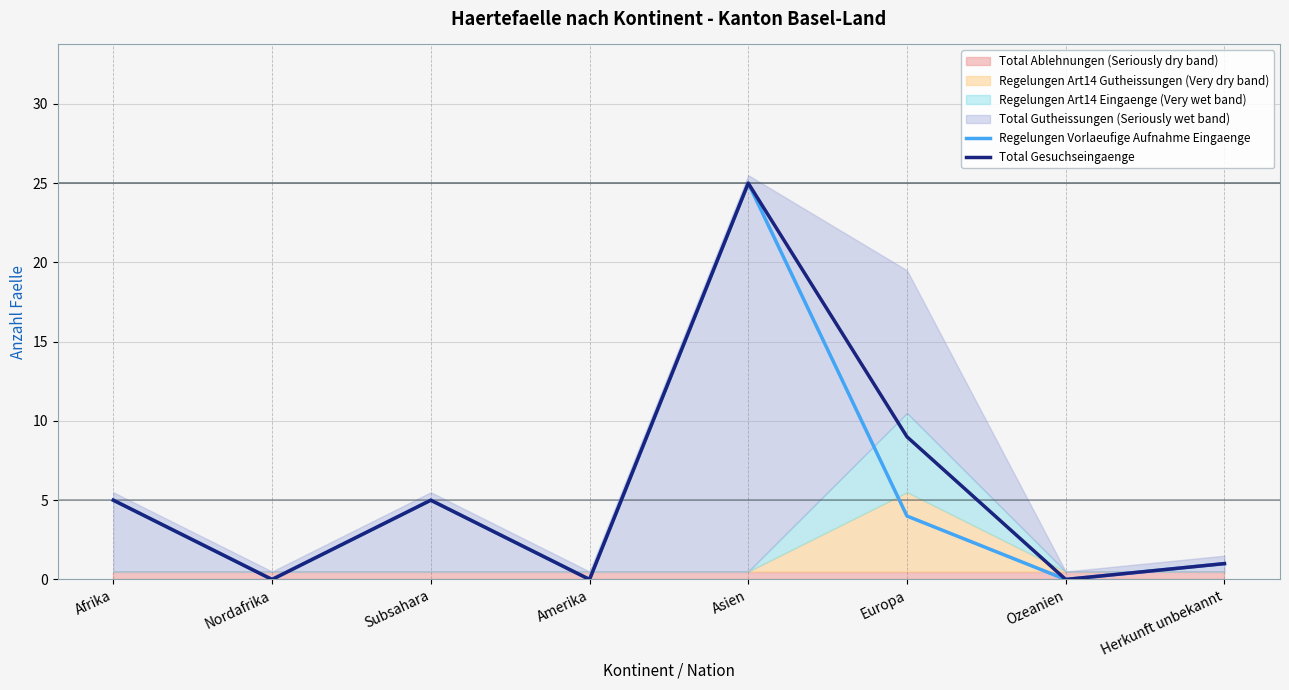

At which category does Total Gesuchseingaenge reach its first local peak?

Subsahara